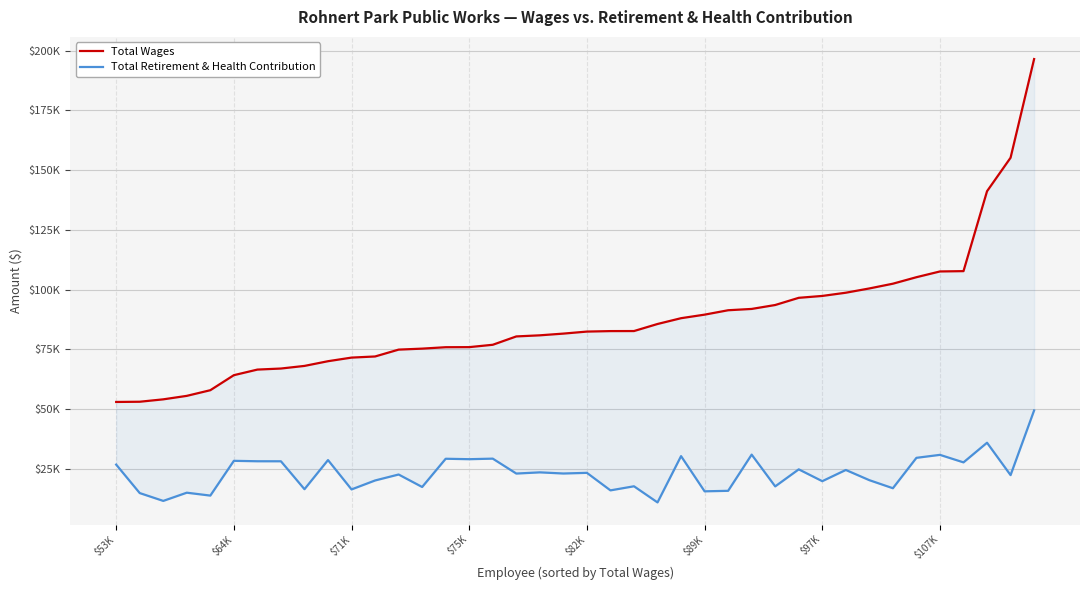

The value of Total Retirement & Health Contribution at $75K is 29094. True or false?

True